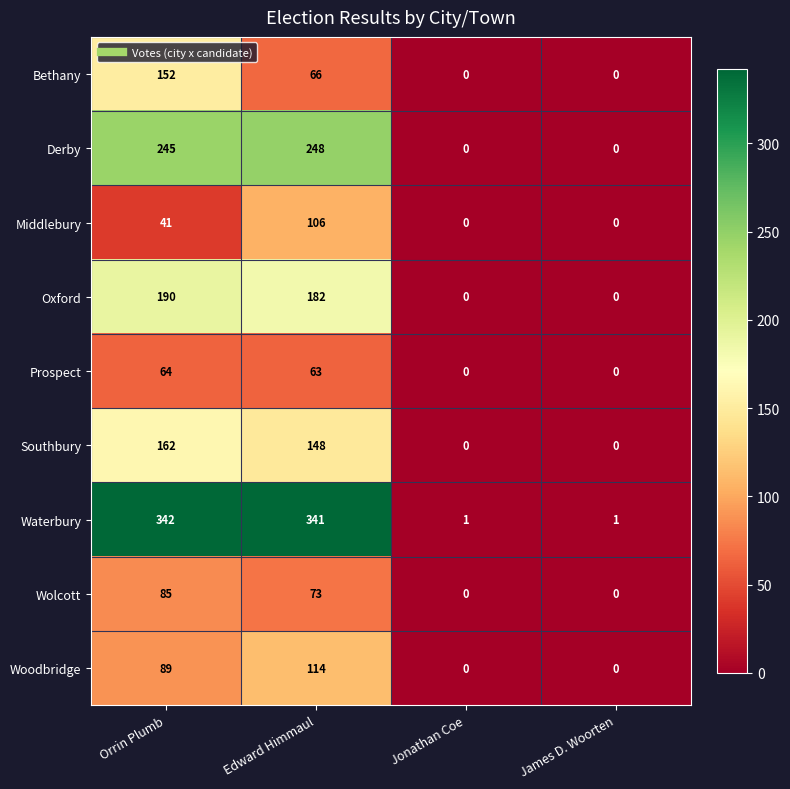

Is it true that Prospect equals 21 at Orrin Plumb?

False